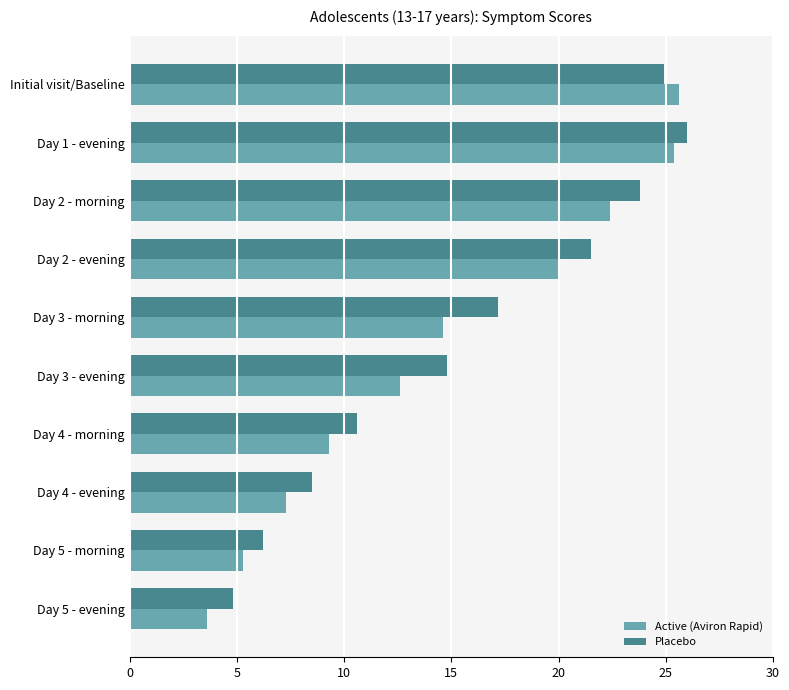

What is the difference between the maximum and minimum values in the Placebo series?

21.2